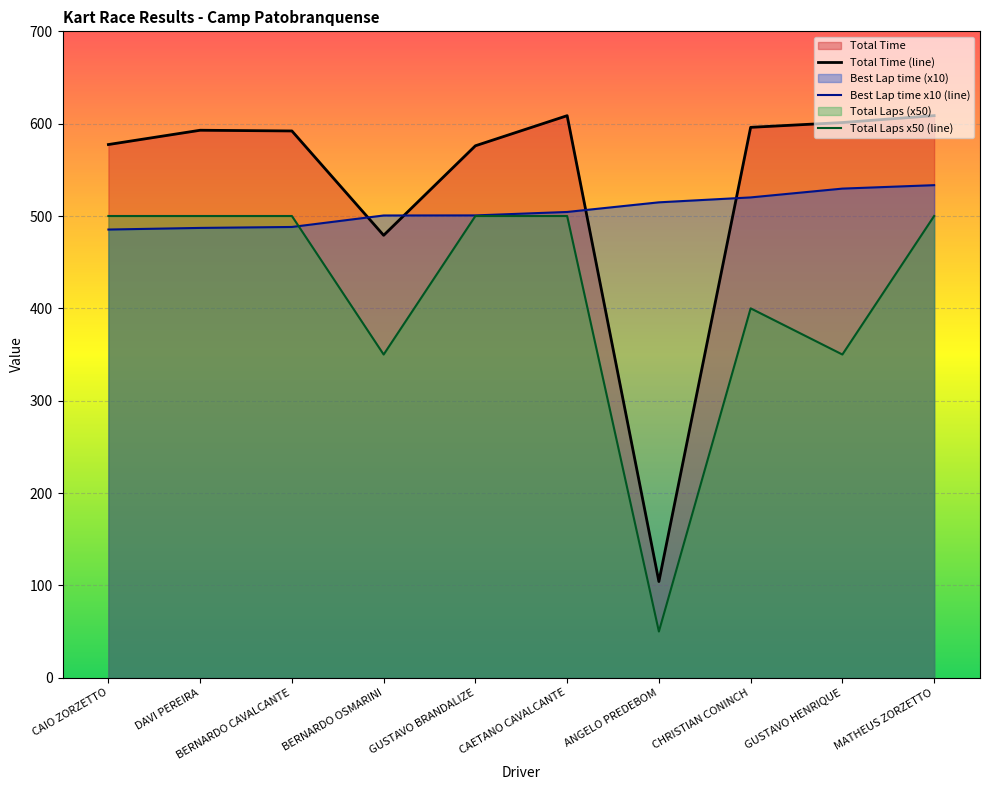

What position from the left is GUSTAVO BRANDALIZE?

5